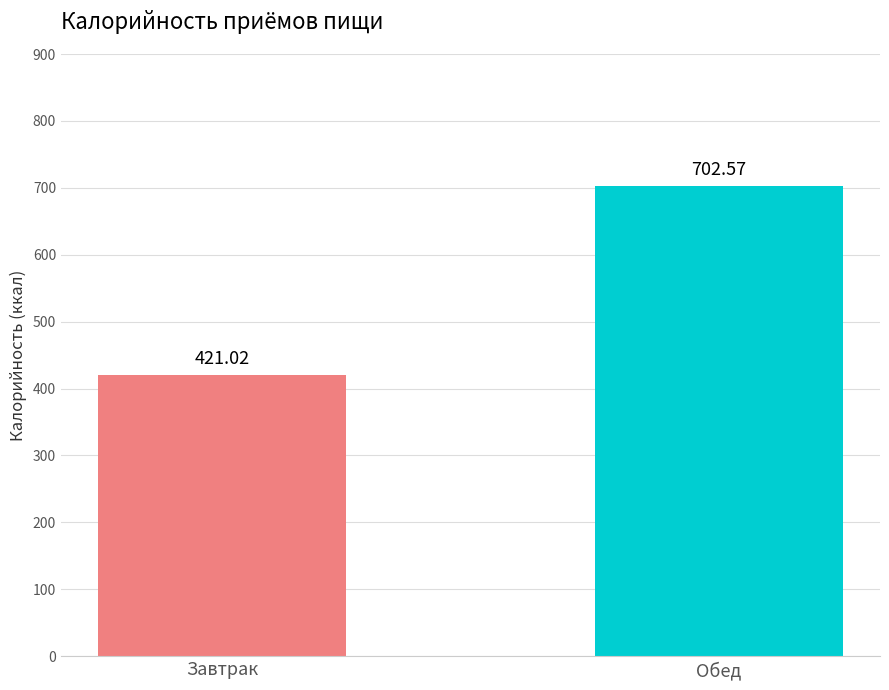

What is the value of the 2nd bar from the left?

702.6